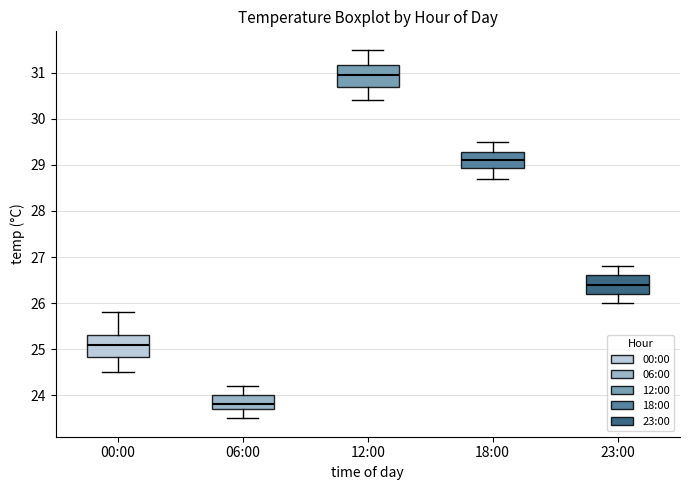

Reading left to right, read every box against the y-axis: the position of its median line, the range the box covers, and the ends of its whiskers. The values are not printed on the chart, so give them approximately, as read against the axis.

00:00: median 25.1, box 24.8 to 25.3, whiskers 24.5 to 25.8
06:00: median 23.8, box 23.7 to 24.0, whiskers 23.5 to 24.2
12:00: median 31.0, box 30.7 to 31.2, whiskers 30.4 to 31.5
18:00: median 29.1, box 28.9 to 29.3, whiskers 28.7 to 29.5
23:00: median 26.4, box 26.2 to 26.6, whiskers 26.0 to 26.8